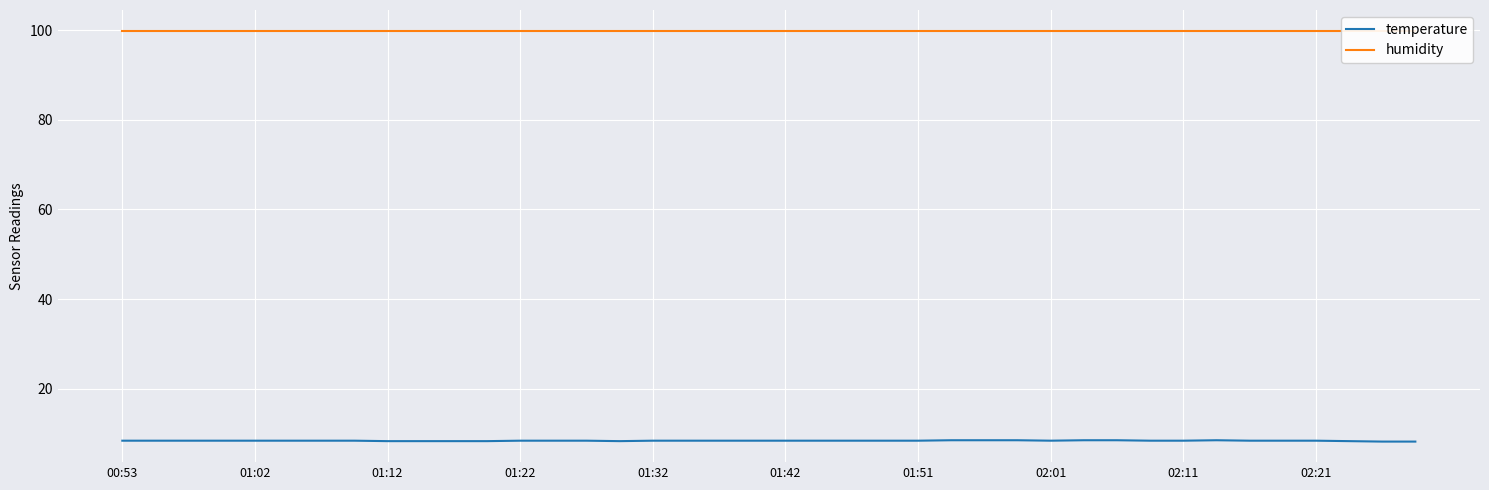

How many lines are shown in the chart?

2